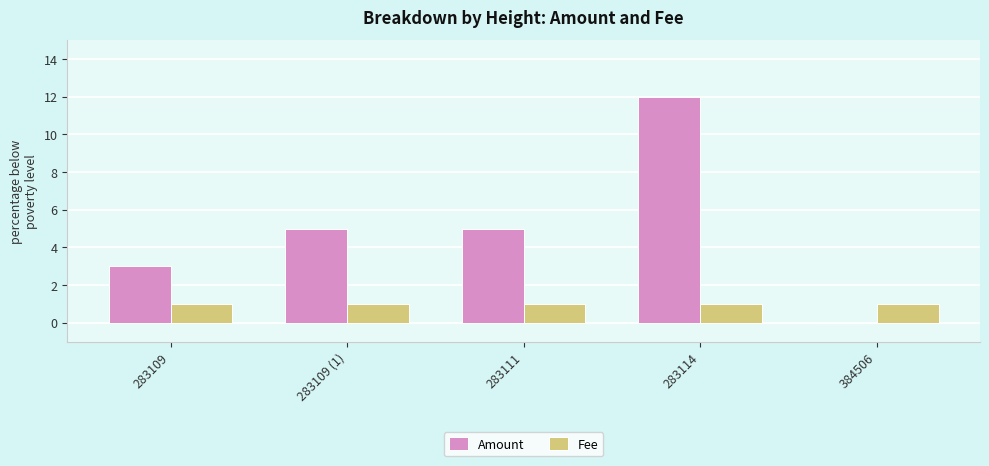

Which series has the largest total across all categories?

Amount